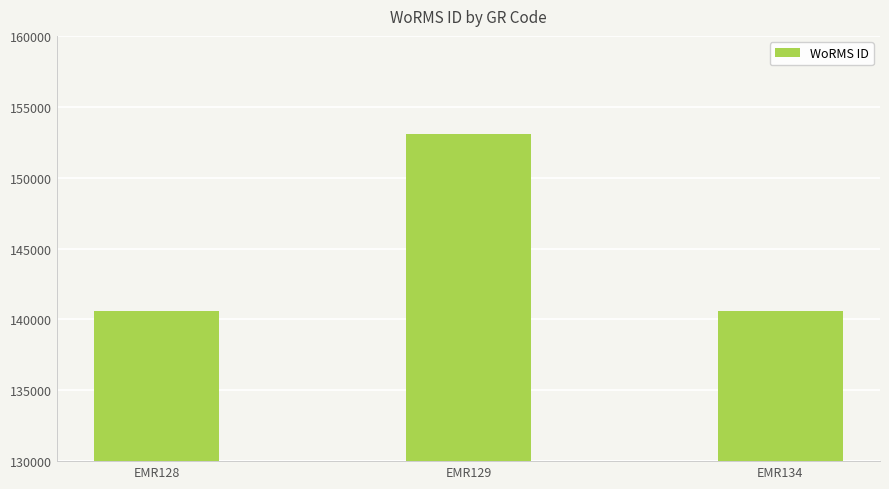

Count the number of data series in this chart.

1